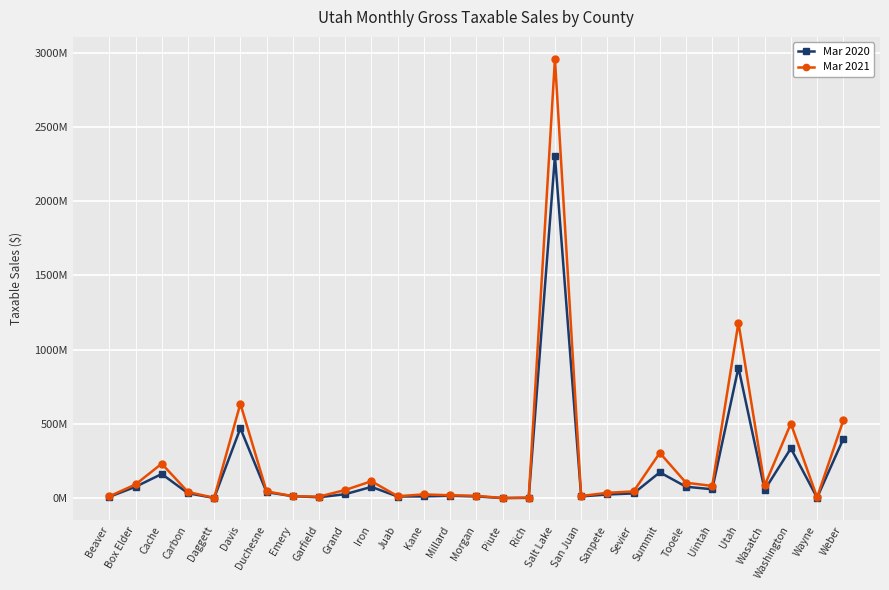

What are all the series names shown in the legend?

Mar 2020, Mar 2021